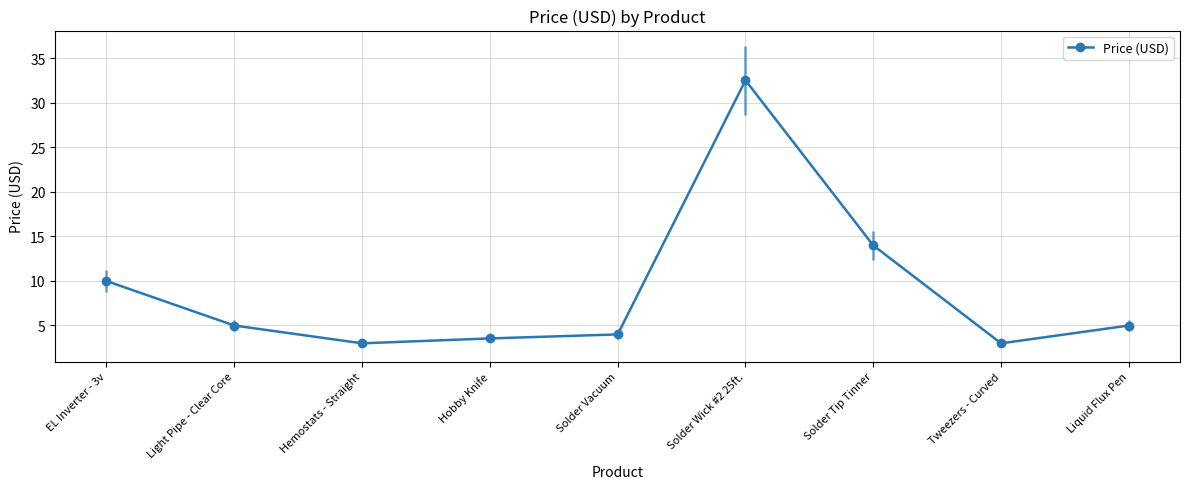

What is the value of the 5th point from the left?

4.0